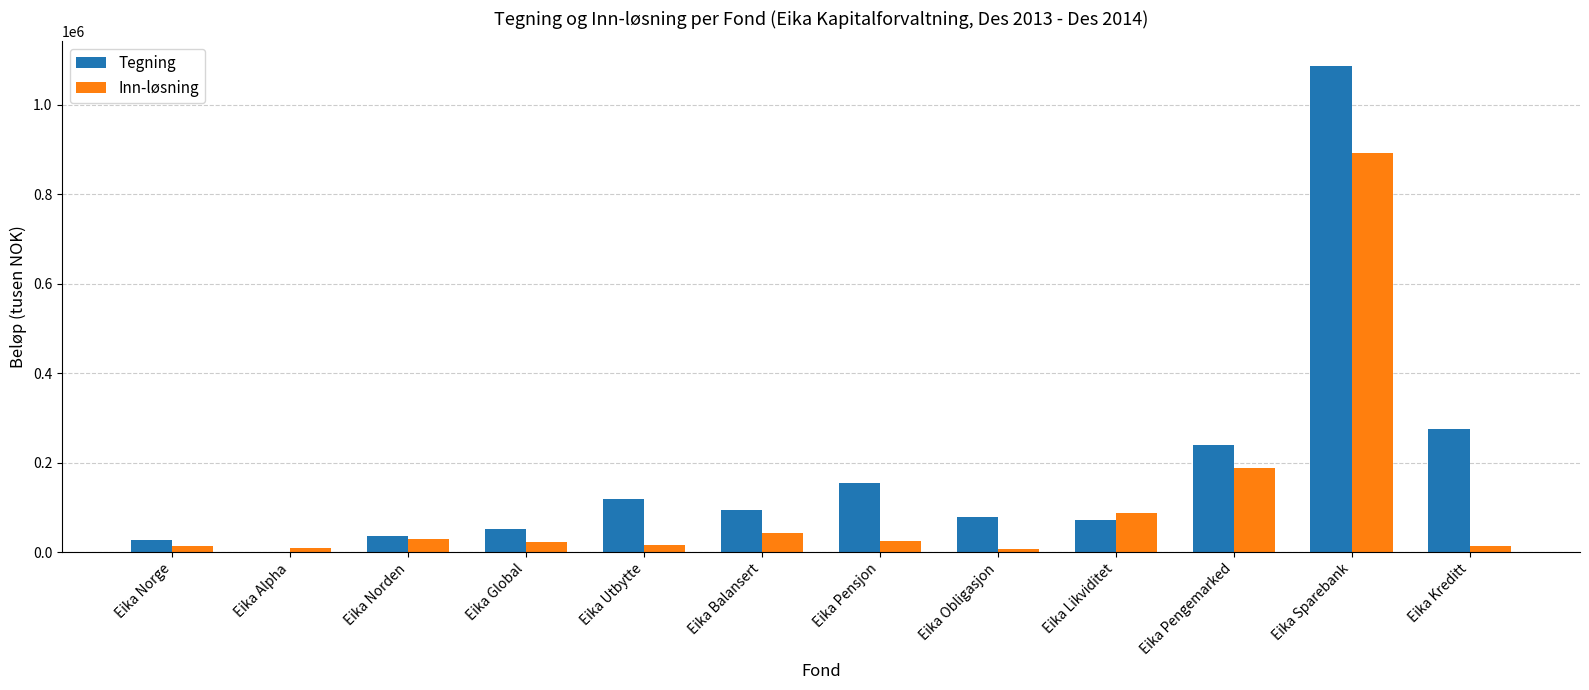

At which category is the sum across all series the highest?

Eika Sparebank